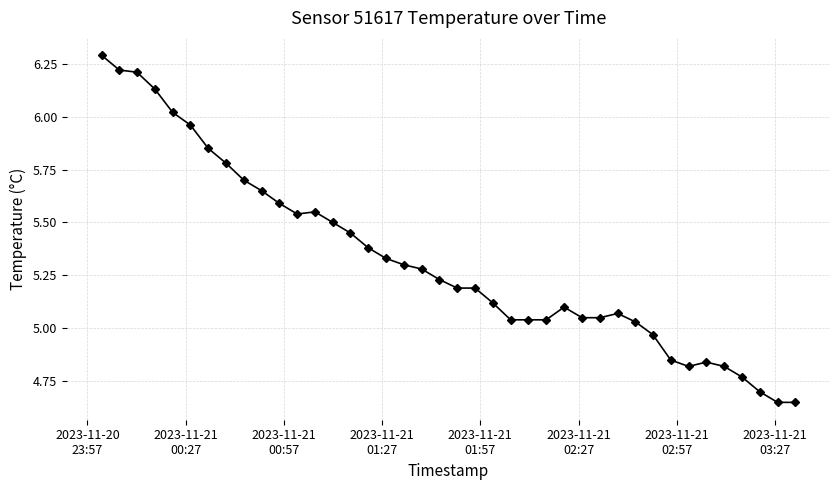

True or false: there are more than 0 points higher than both neighbors.

True